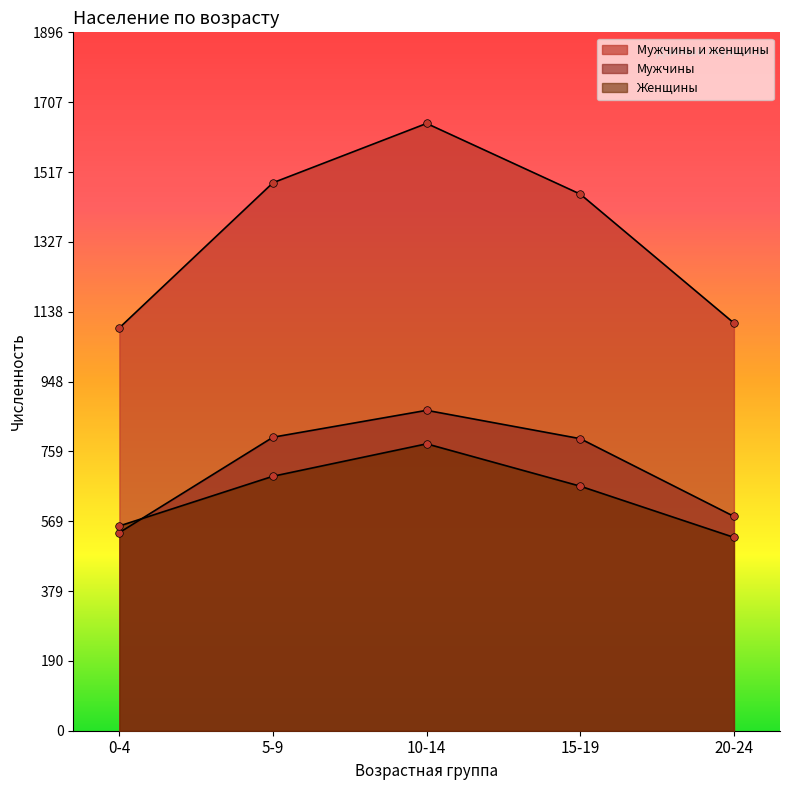

Which series reaches the maximum Y coordinate?

Мужчины и женщины